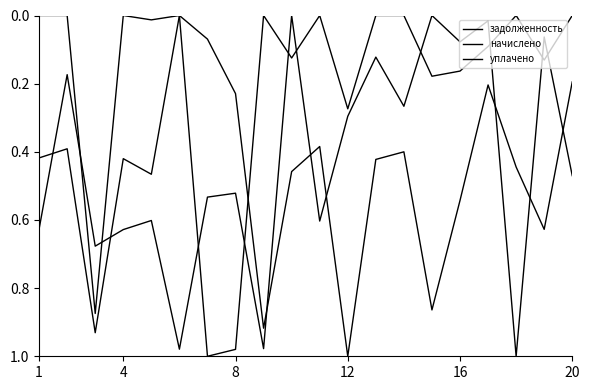

Which series has the largest total across all categories?

начислено